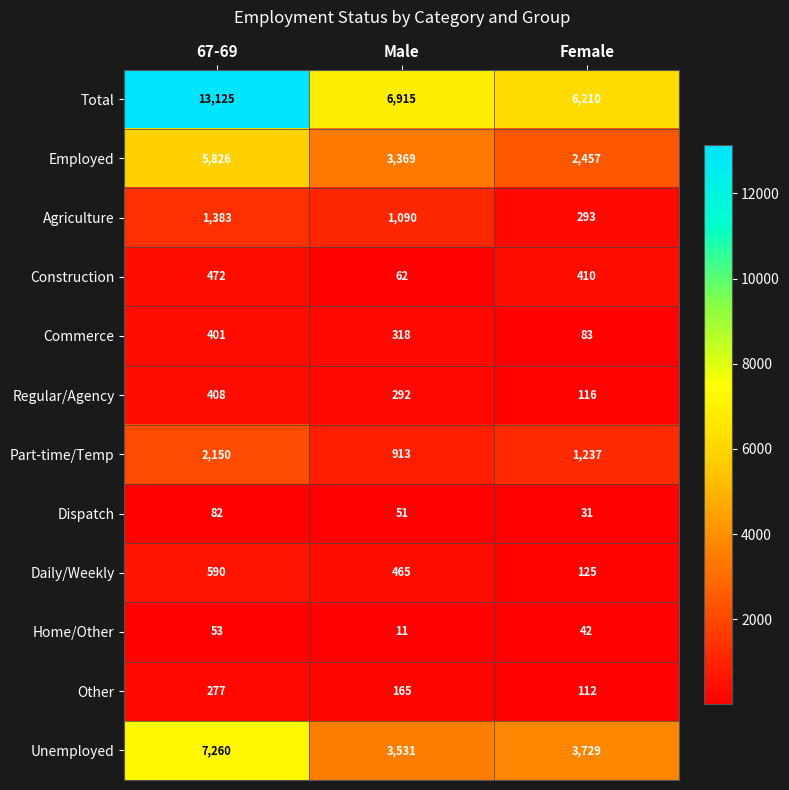

What is the difference between the highest and lowest values at Male?

6904